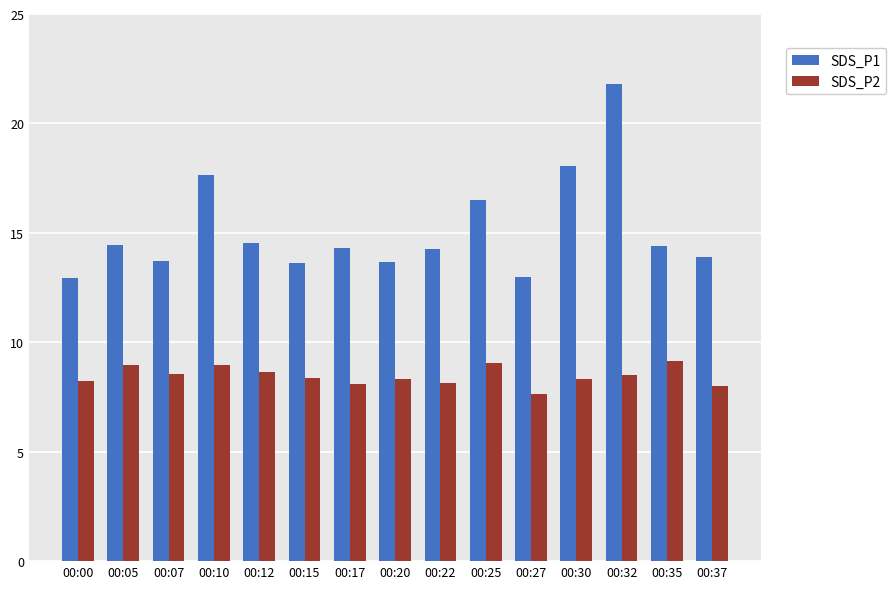

What is the spread (max minus min) of values at 00:20?

5.4